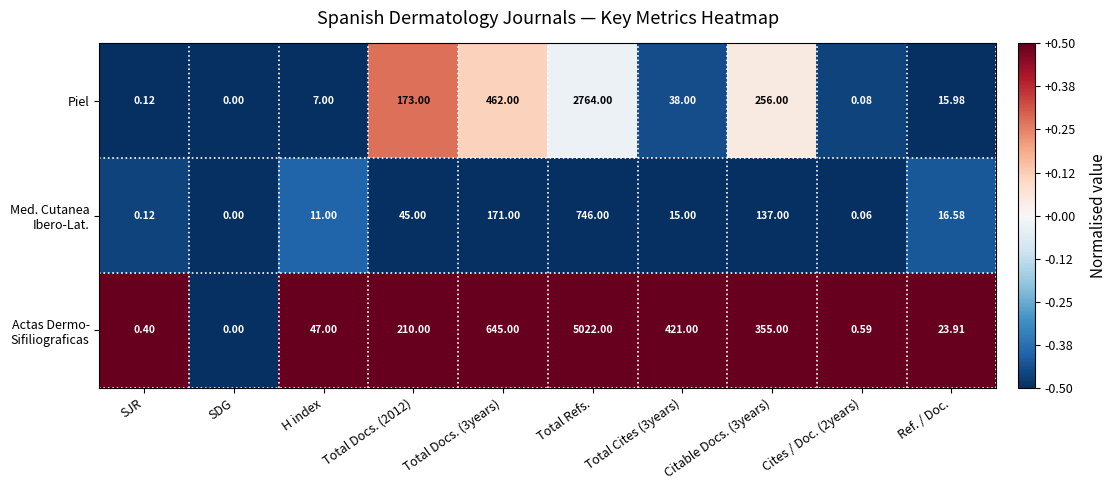

Which category has the highest value in the Piel series?

Total Refs.